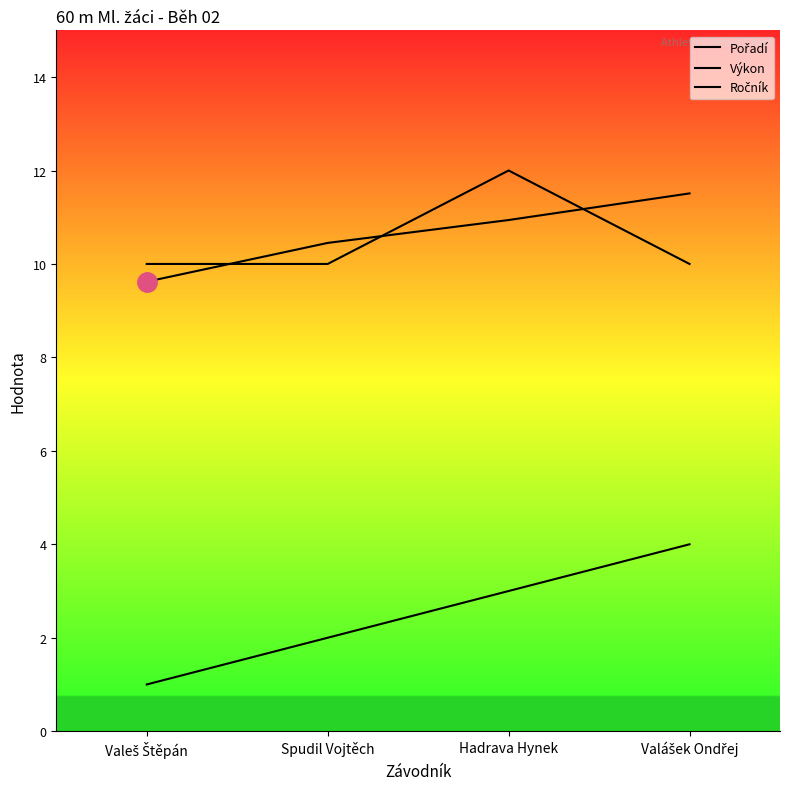

Does the chart display data point markers on the line(s)?

No